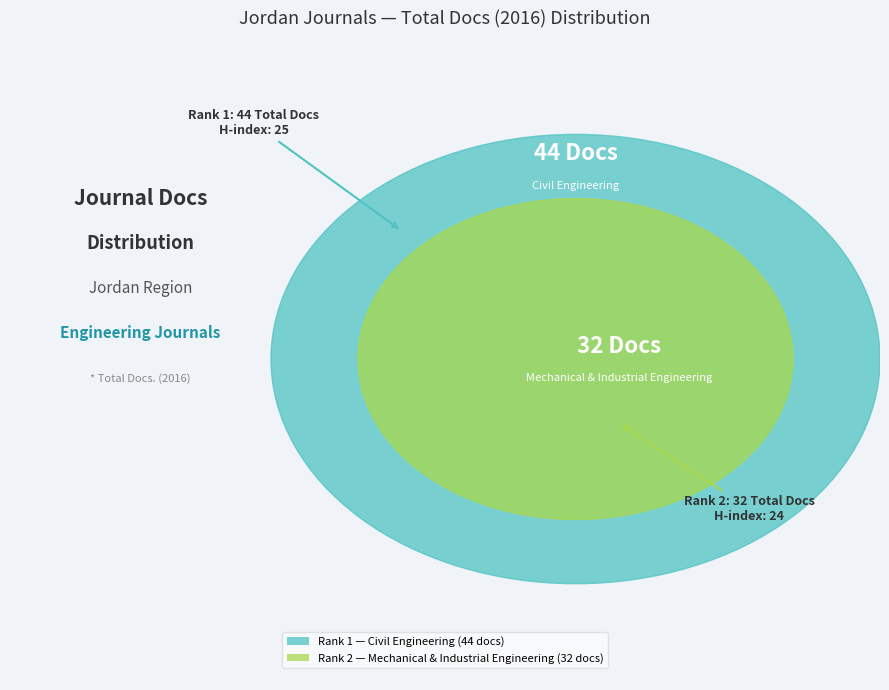

How many slices are in this pie chart?

2